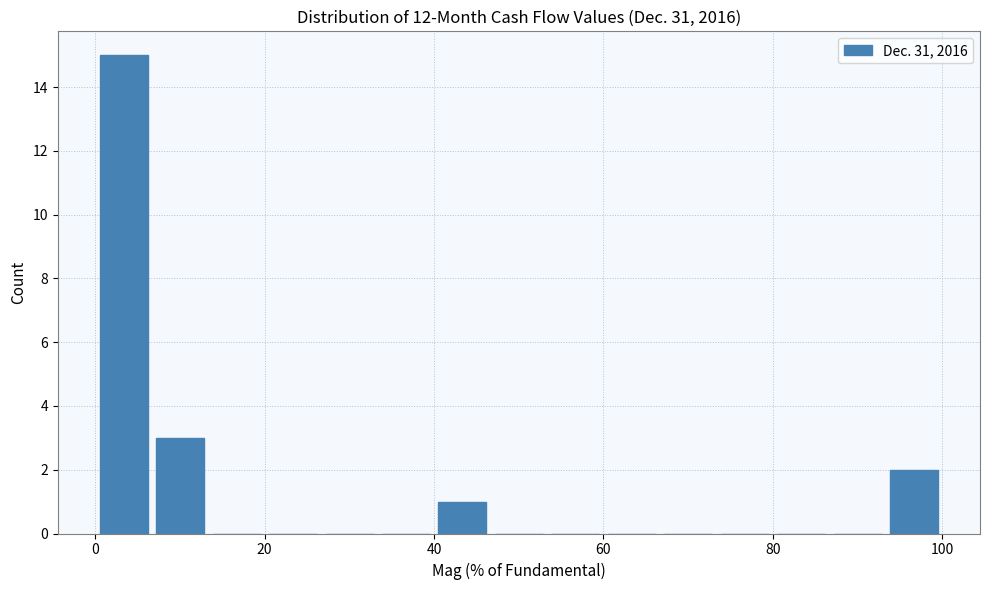

Read against the x-axis, roughly where is the centre of the tallest bar?

4